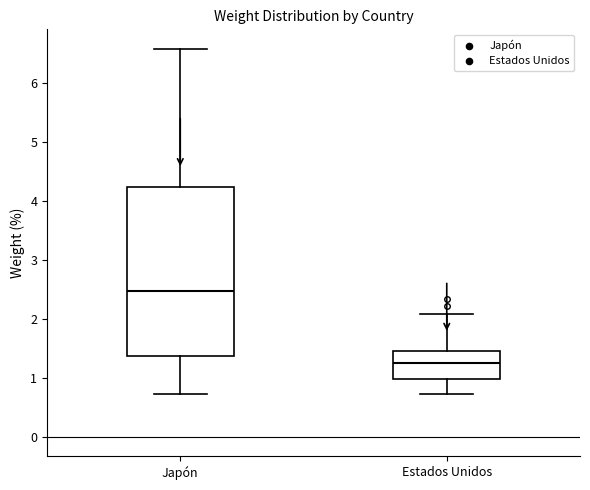

Reading left to right, read every box against the y-axis: the position of its median line, the range the box covers, and the ends of its whiskers. The values are not printed on the chart, so give them approximately, as read against the axis.

Japón: median 2.5, box 1.4 to 4.2, whiskers 0.7 to 6.6
Estados Unidos: median 1.3, box 1.0 to 1.5, whiskers 0.7 to 2.1